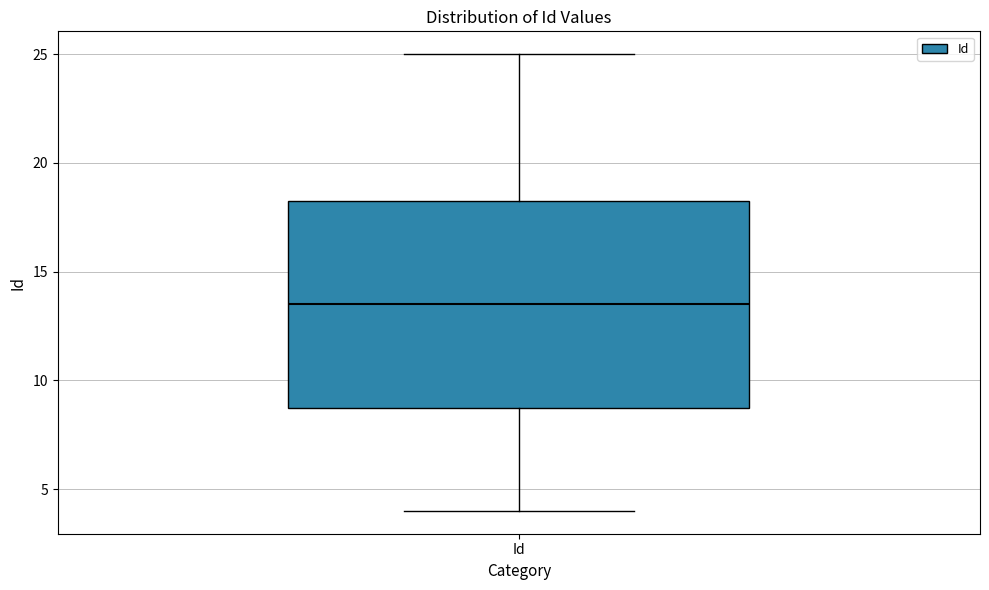

Read this box plot against the y-axis: the position of the median line, the range covered by the box, and the ends of both whiskers. The values are not printed on the chart, so give them approximately, as read against the axis.

median 13.5, box 9.0 to 18.5, whiskers 4.0 to 25.0